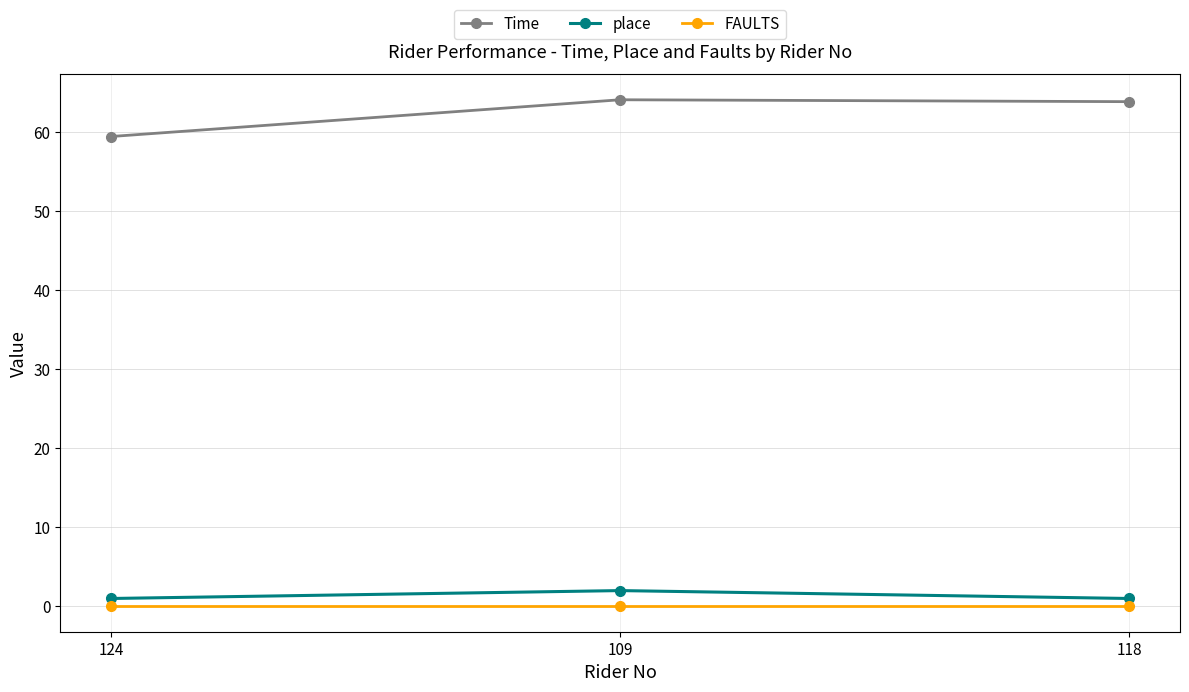

What is the greatest value displayed?

64.1